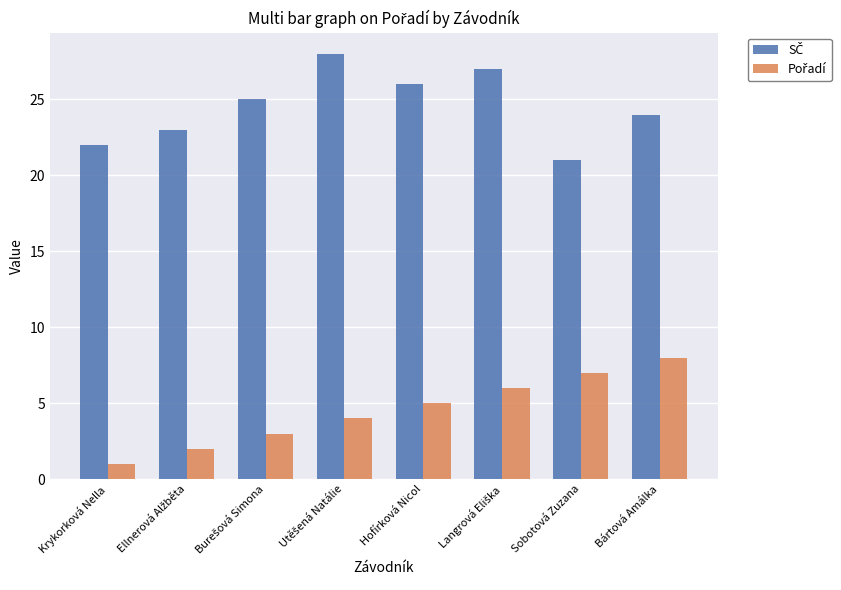

What is the spread (max minus min) of values at Bártová Amálka?

16